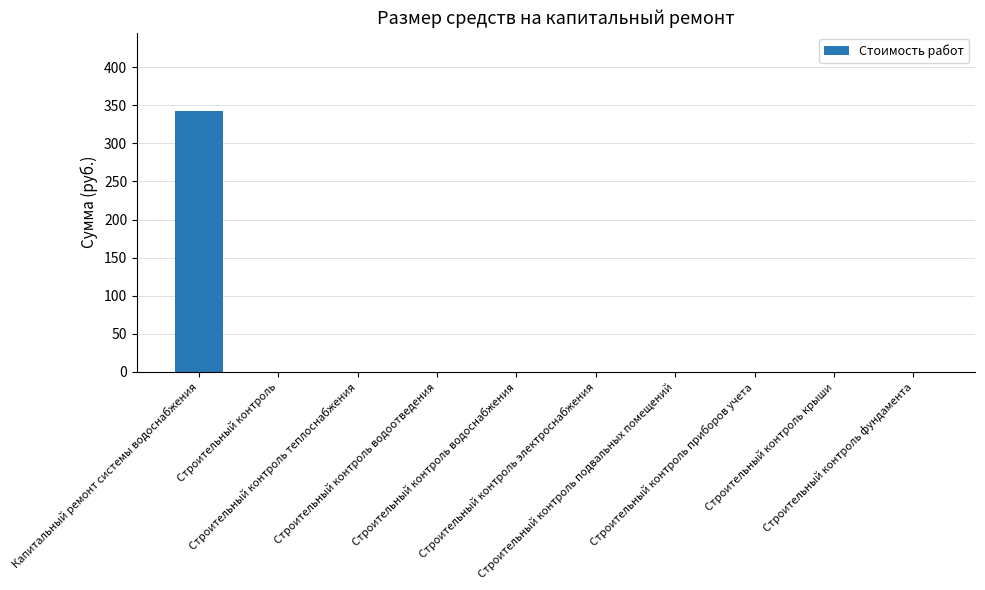

Reading right to left, transcribe all the data shown in this chart.

Строительный контроль фундамента=0.0	Строительный контроль крыши=0.0	Строительный контроль приборов учета=0.0	Строительный контроль подвальных помещений=0.0	Строительный контроль электроснабжения=0.0	Строительный контроль водоснабжения=0.0	Строительный контроль водоотведения=0.0	Строительный контроль теплоснабжения=0.0	Строительный контроль=0.0	Капитальный ремонт системы водоснабжения=342.6